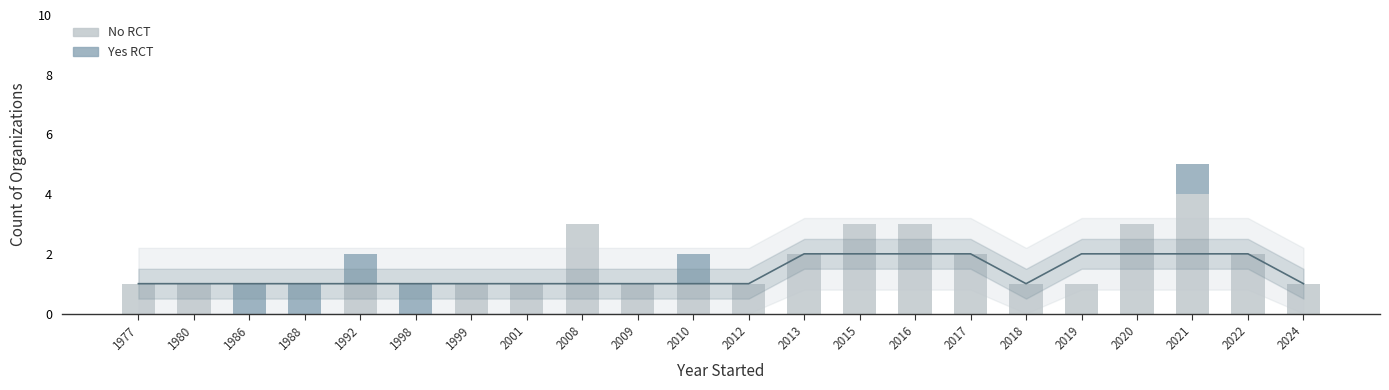

The value of Yes at 1980 is 1. True or false?

False